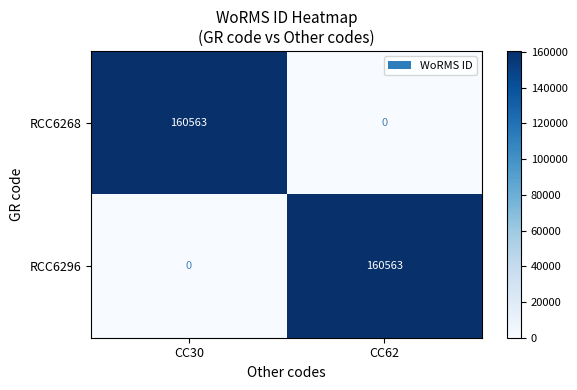

Is it true that RCC6296 equals 79901 at CC30?

False